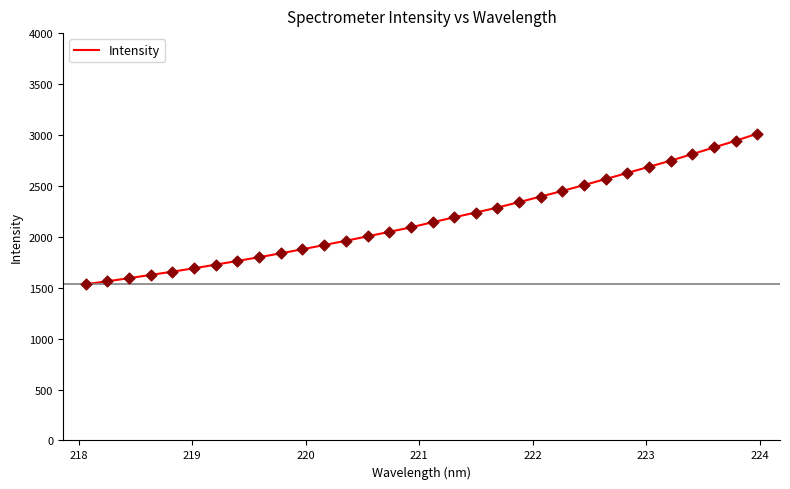

What is the difference between the maximum and minimum values?

1478.2